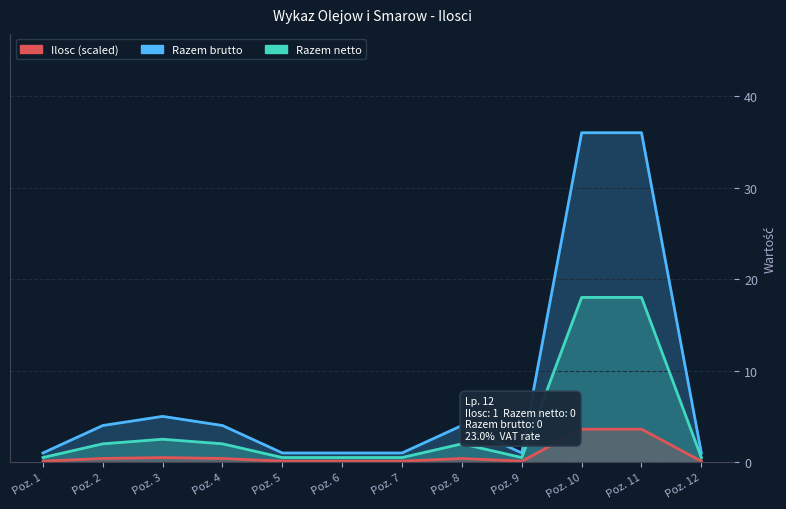

How many data points does each series have?

12